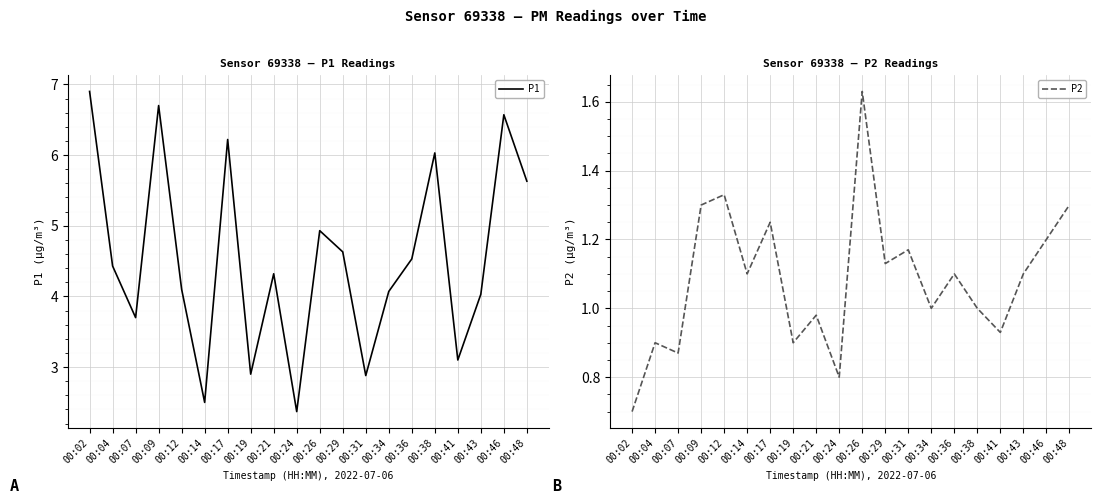

What is the difference between the P1 values at 00:46 and 00:38?

0.5